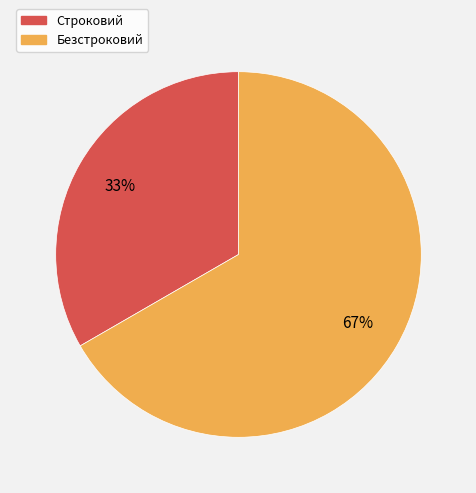

To the nearest percent, what is the combined percentage of Безстроковий and Строковий?

100%